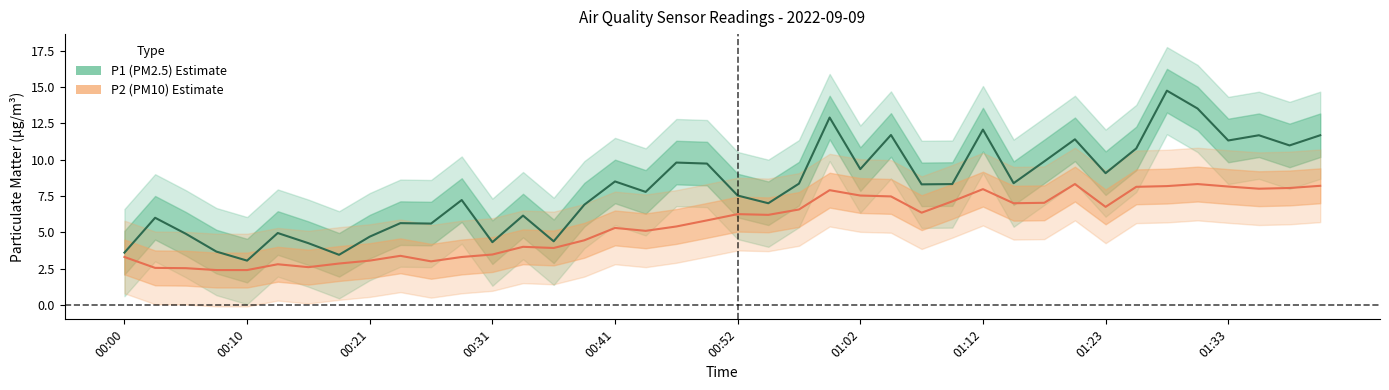

True or false: P1 and P2 intersect in this chart.

False